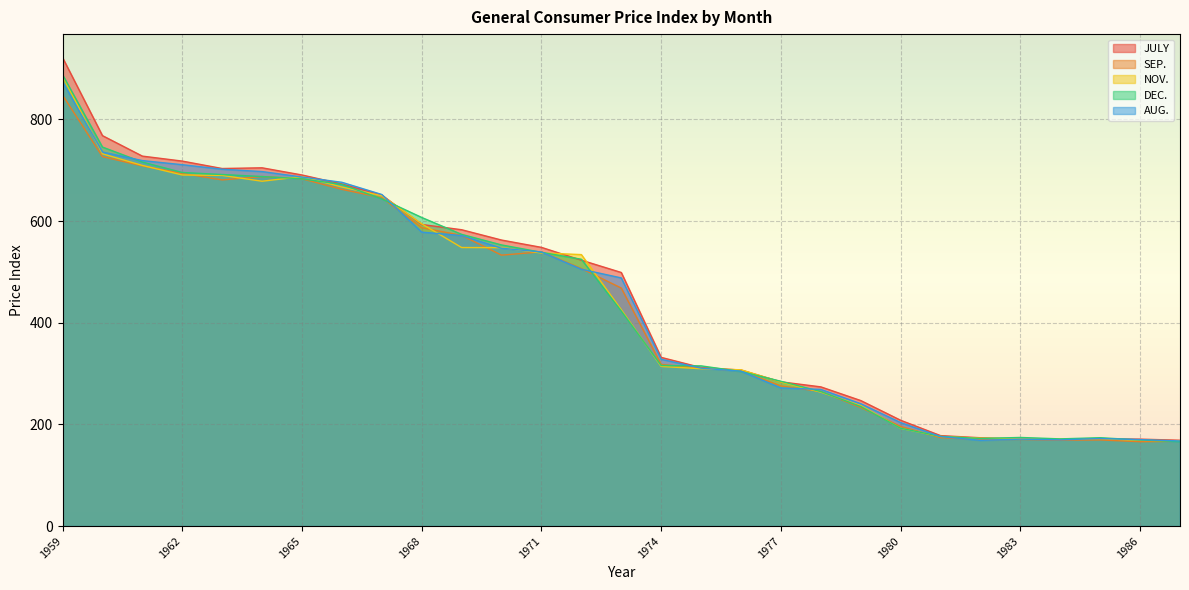

What is the value of the NOV. point at the 6th from the left?

678.3